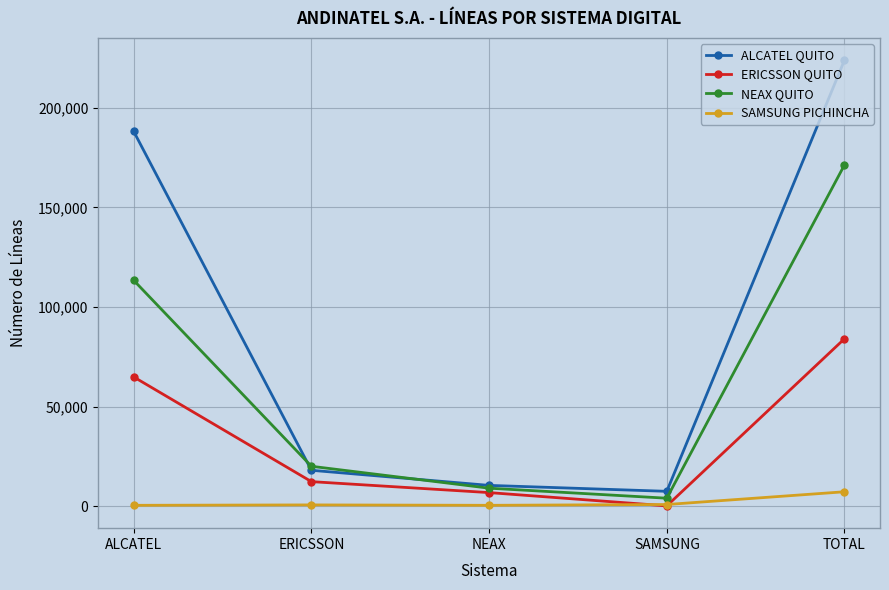

True or false: SAMSUNG PICHINCHA and ALCATEL QUITO cross at least once.

False